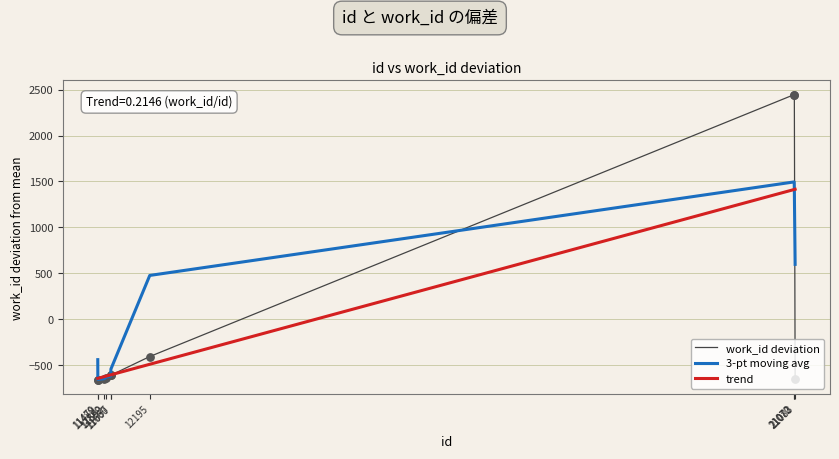

What are all the series names shown in the legend?

work_id deviation, 3-pt moving avg, trend